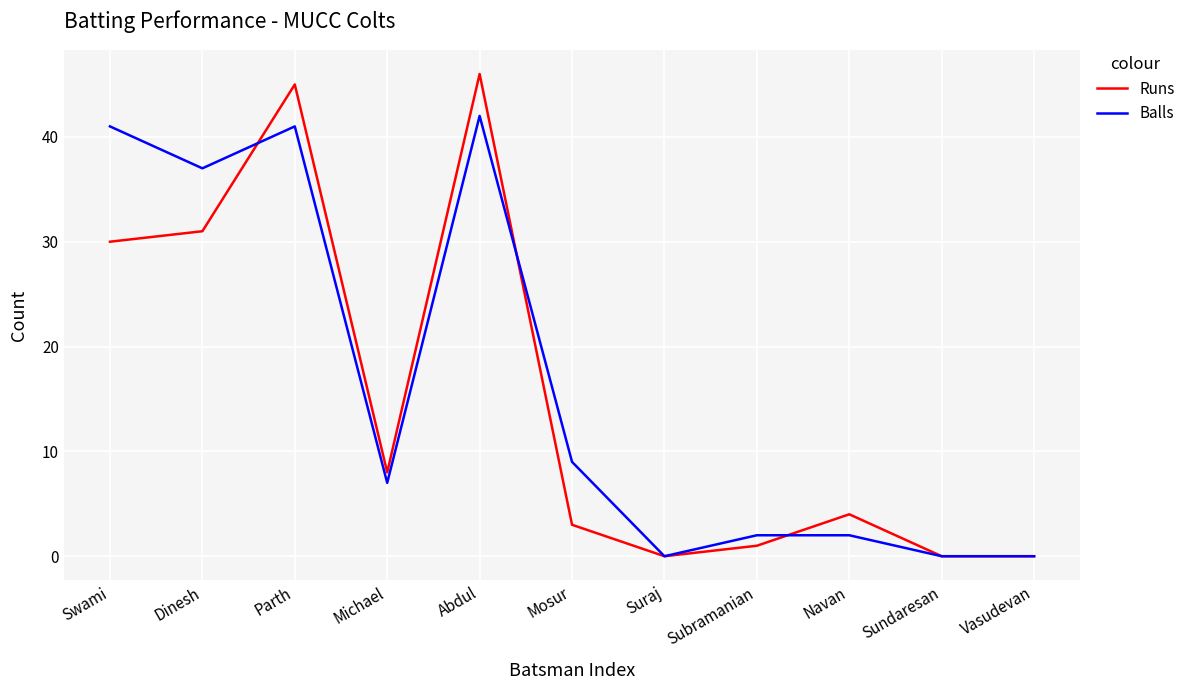

Reading left to right, what are all the values shown in this chart?

Runs: Swami=30	Dinesh=31	Parth=45	Michael=8	Abdul=46	Mosur=3	Suraj=0	Subramanian=1	Navan=4	Sundaresan=0	Vasudevan=0
Balls: Swami=41	Dinesh=37	Parth=41	Michael=7	Abdul=42	Mosur=9	Suraj=0	Subramanian=2	Navan=2	Sundaresan=0	Vasudevan=0